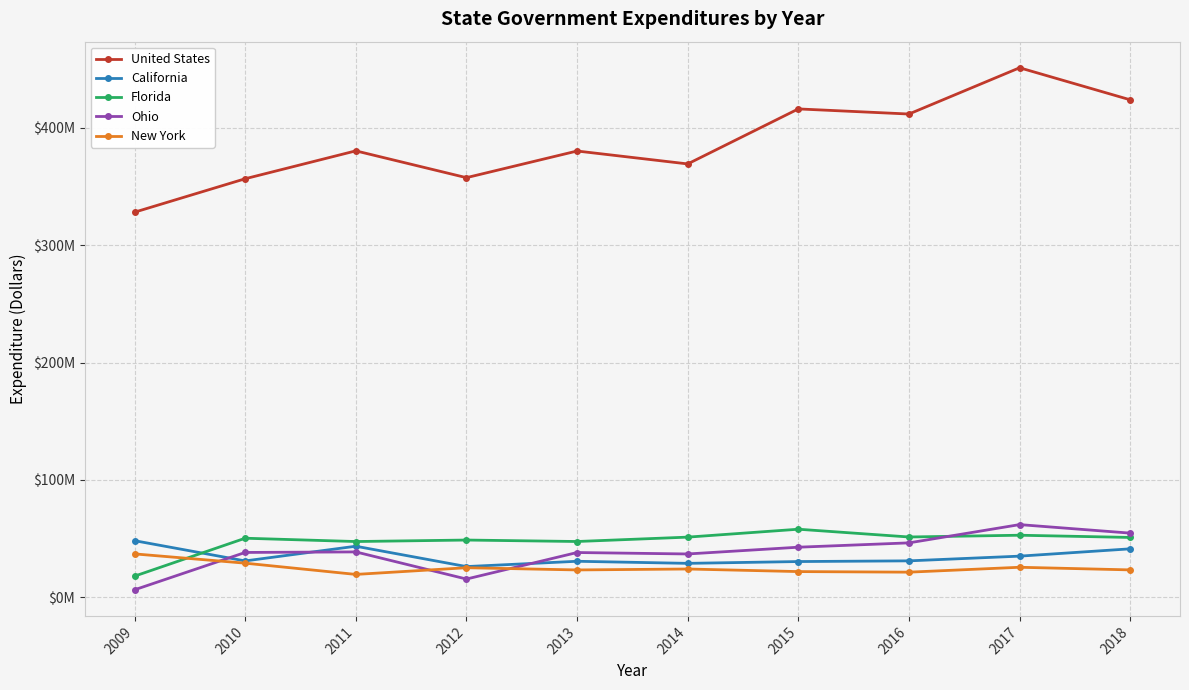

At which category does Ohio reach its first local valley?

2012